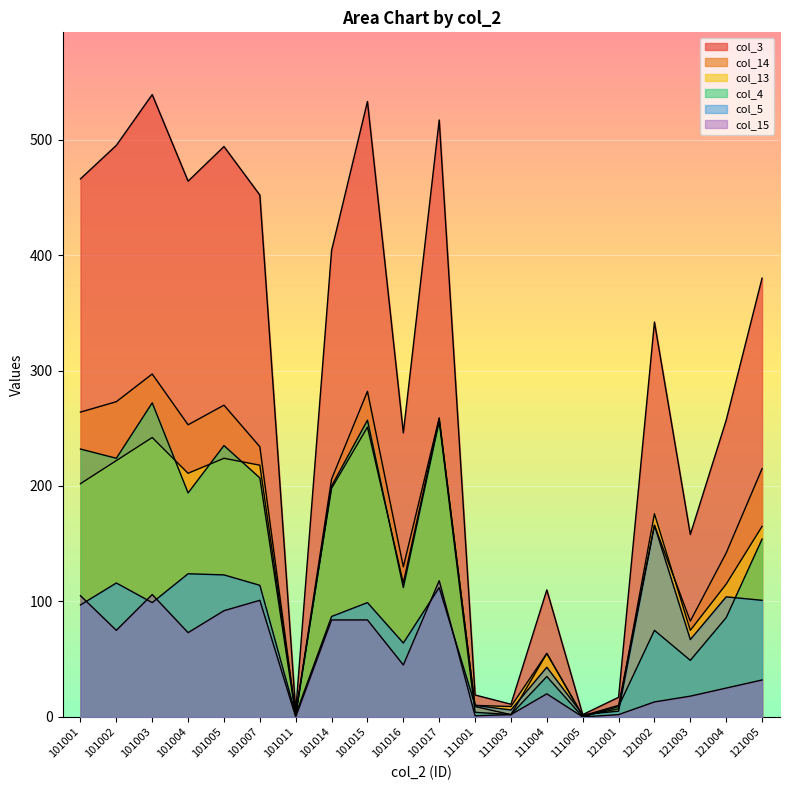

Reading left to right, extract all data points from this chart.

col_3: 101001=466	101002=495	101003=539	101004=464	101005=494	101007=452	101011=5	101014=404	101015=533	101016=246	101017=517	111001=19	111003=11	111004=110	111005=2	121001=17	121002=342	121003=158	121004=257	121005=380
col_4: 101001=232	101002=224	101003=272	101004=194	101005=235	101007=207	101011=1	101014=200	101015=257	101016=112	101017=256	111001=4	111003=2	111004=35	111005=0	121001=9	121002=75	121003=49	121004=86	121005=154
col_5: 101001=97	101002=116	101003=99	101004=124	101005=123	101007=114	101011=2	101014=87	101015=99	101016=64	101017=112	111001=10	111003=6	111004=43	111005=2	121001=5	121002=166	121003=67	121004=104	121005=101
col_13: 101001=202	101002=222	101003=242	101004=211	101005=224	101007=218	101011=3	101014=198	101015=251	101016=116	101017=258	111001=10	111003=9	111004=55	111005=1	121001=7	121002=176	121003=75	121004=115	121005=165
col_14: 101001=264	101002=273	101003=297	101004=253	101005=270	101007=234	101011=2	101014=206	101015=282	101016=130	101017=259	111001=9	111003=2	111004=55	111005=1	121001=10	121002=166	121003=83	121004=142	121005=215
col_15: 101001=105	101002=75	101003=106	101004=73	101005=92	101007=101	101011=0	101014=84	101015=84	101016=45	101017=118	111001=1	111003=2	111004=20	111005=0	121001=2	121002=13	121003=18	121004=25	121005=32